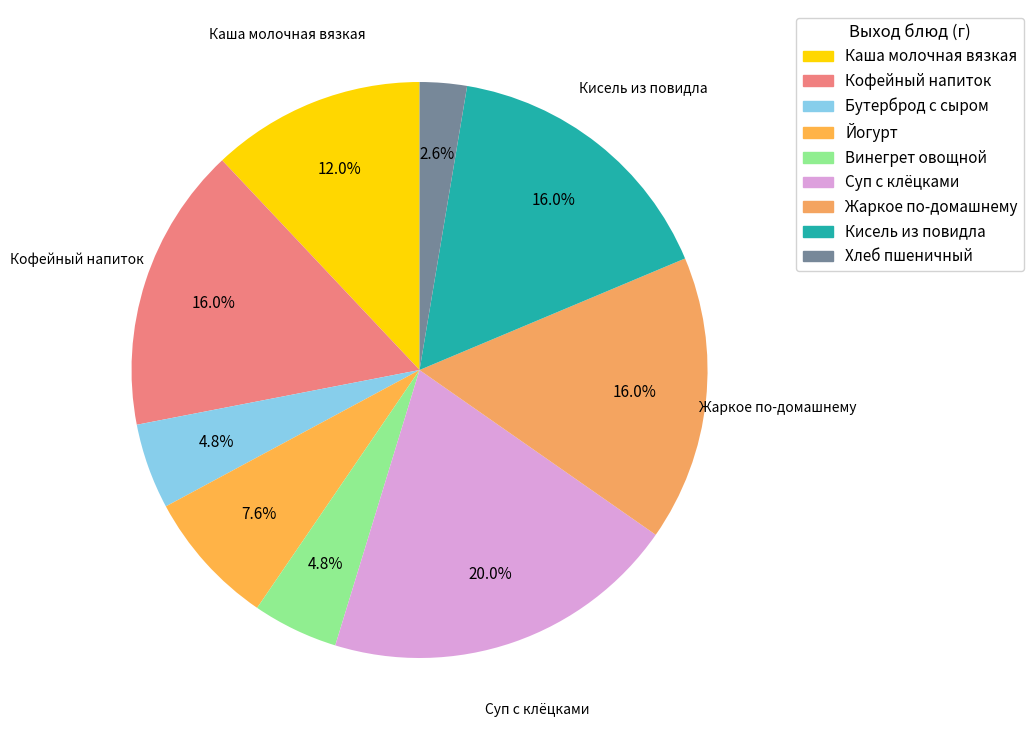

To the nearest percent, what percentage of the pie is Каша молочная вязкая?

12%